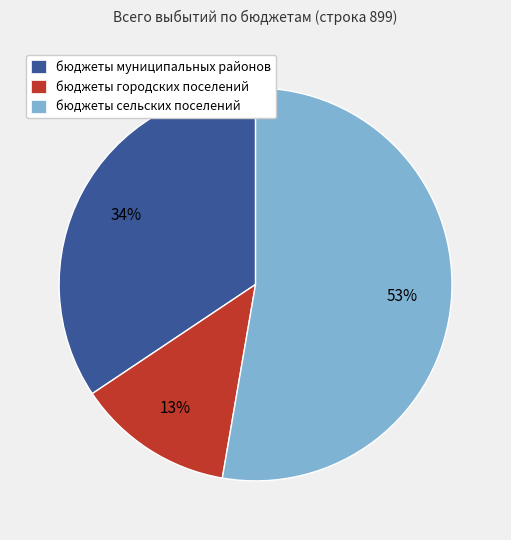

Rank the categories by value from lowest to highest.

бюджеты городских поселений, бюджеты муниципальных районов, бюджеты сельских поселений